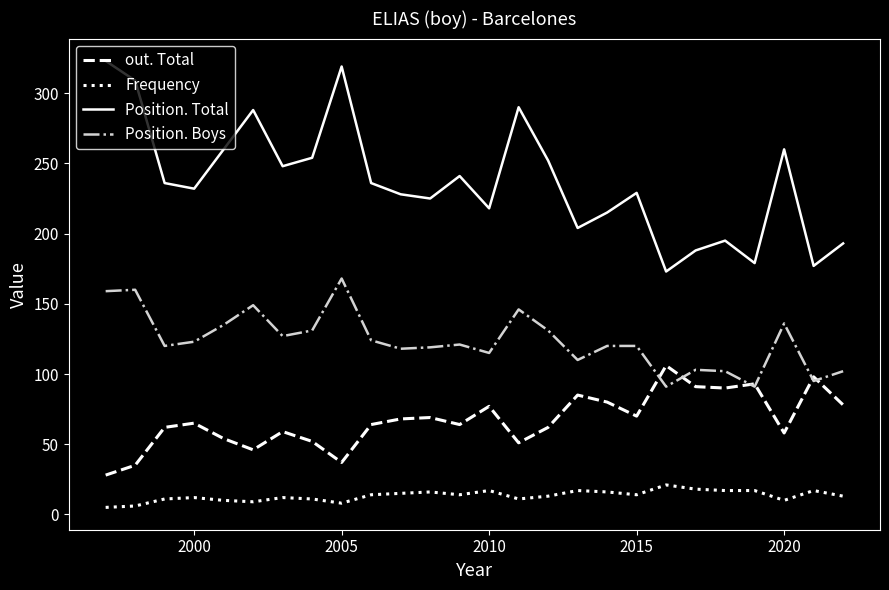

What is the average value of the Frequency series?

13